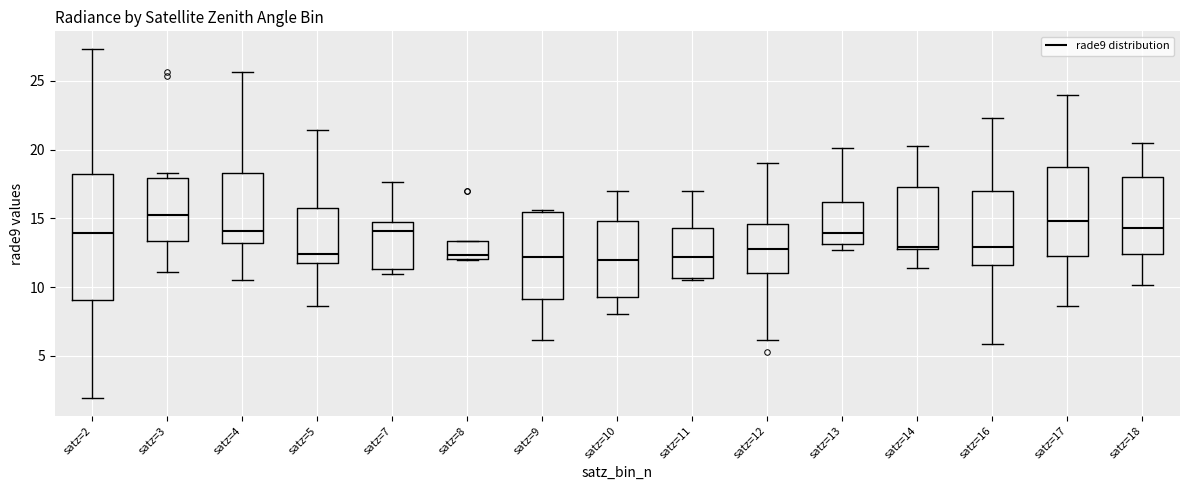

Comparing the boxes themselves (not the whiskers), which one is the tallest?

satz=2